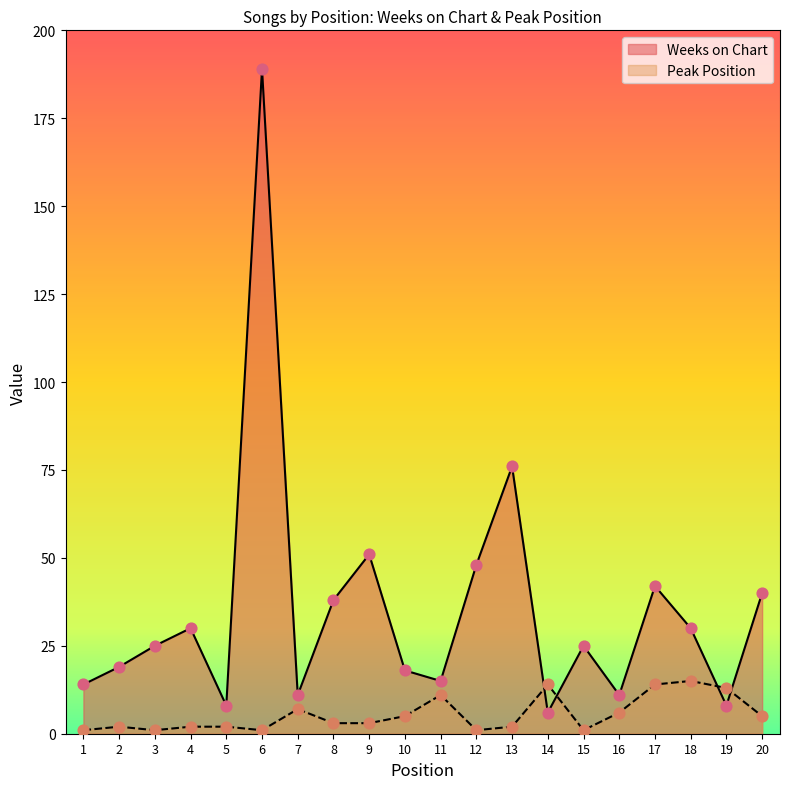

At how many categories does at least one series exceed 35?

7